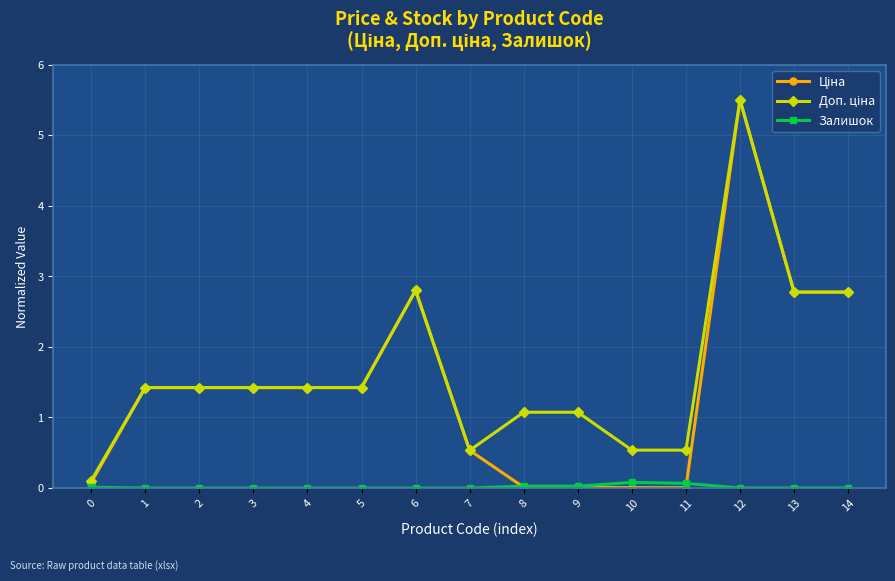

What is the maximum value shown in the chart?

5.5